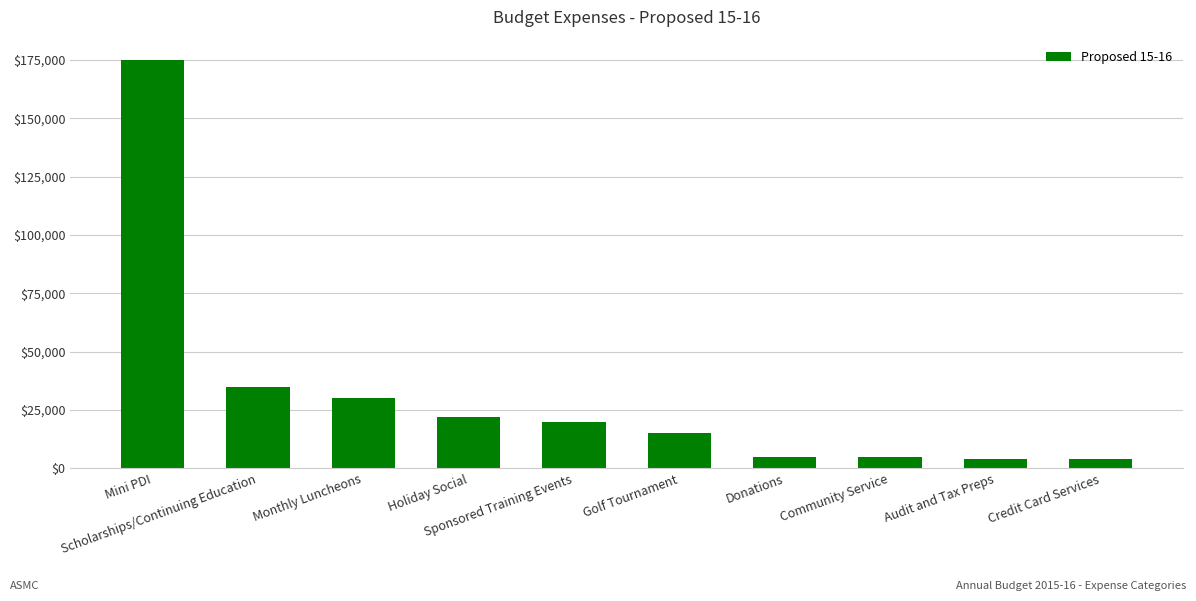

What is the smallest value displayed?

4000